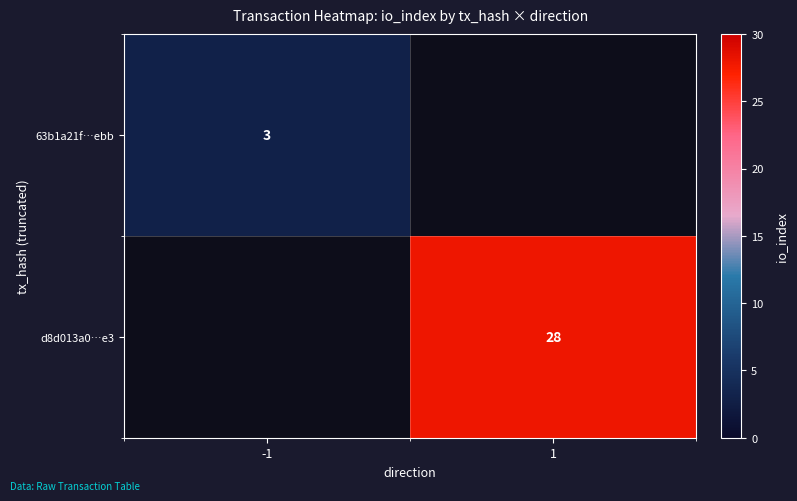

Is it true that 63b1a21f…ebb equals 3 at -1?

True